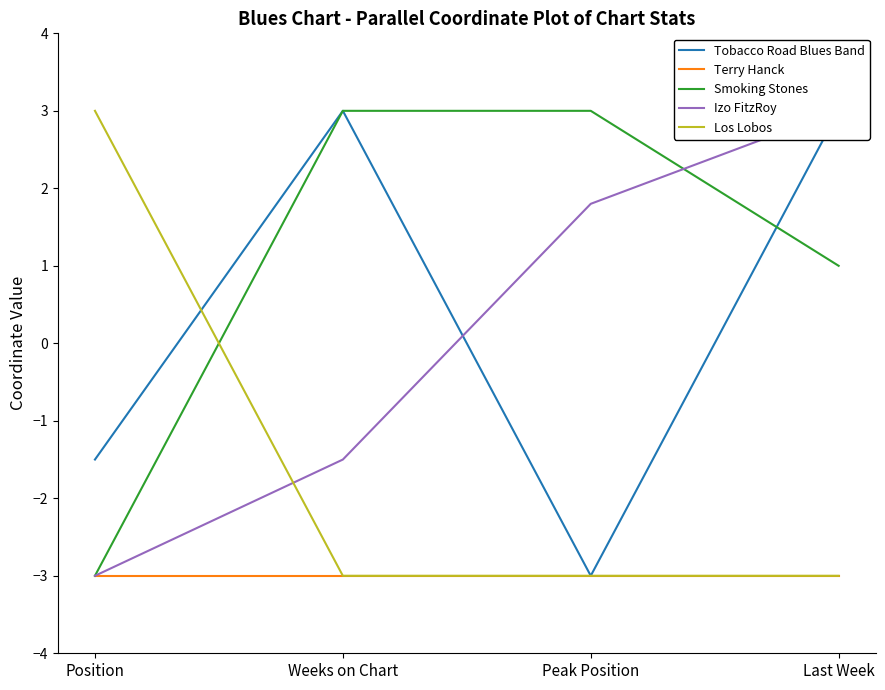

What are all the series names shown in the legend?

Tobacco Road Blues Band, Terry Hanck, Smoking Stones, Izo FitzRoy, Los Lobos